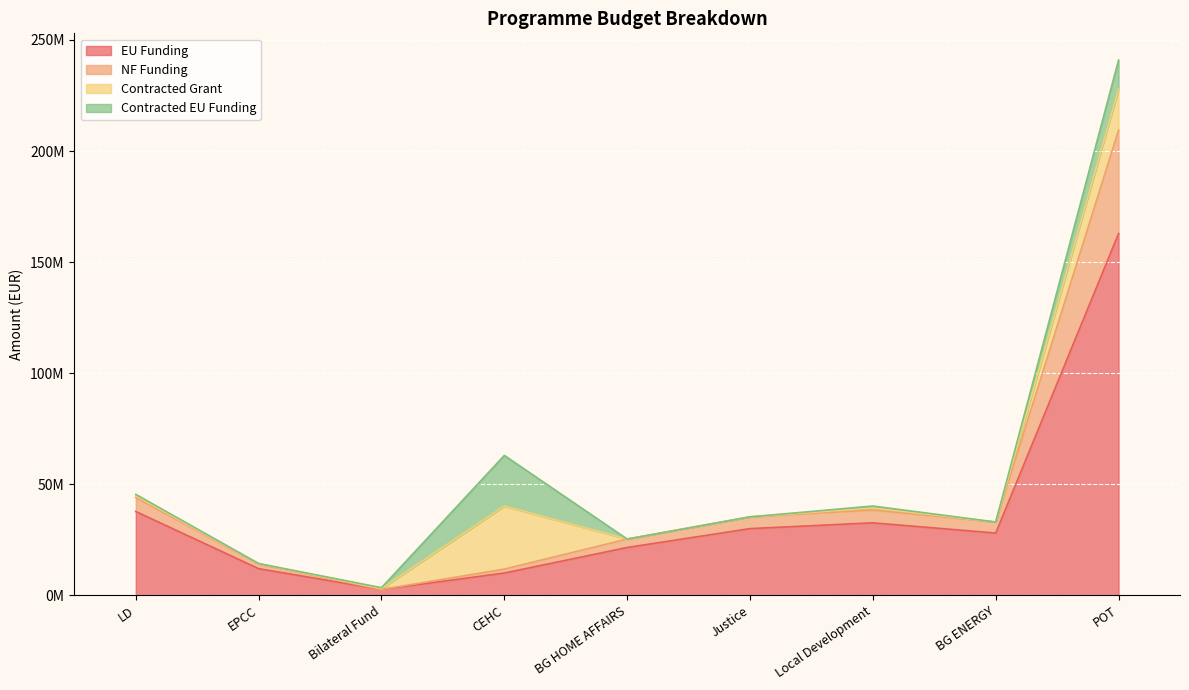

What is the difference between the EU Funding values at POT and BG HOME AFFAIRS?

141356099.2